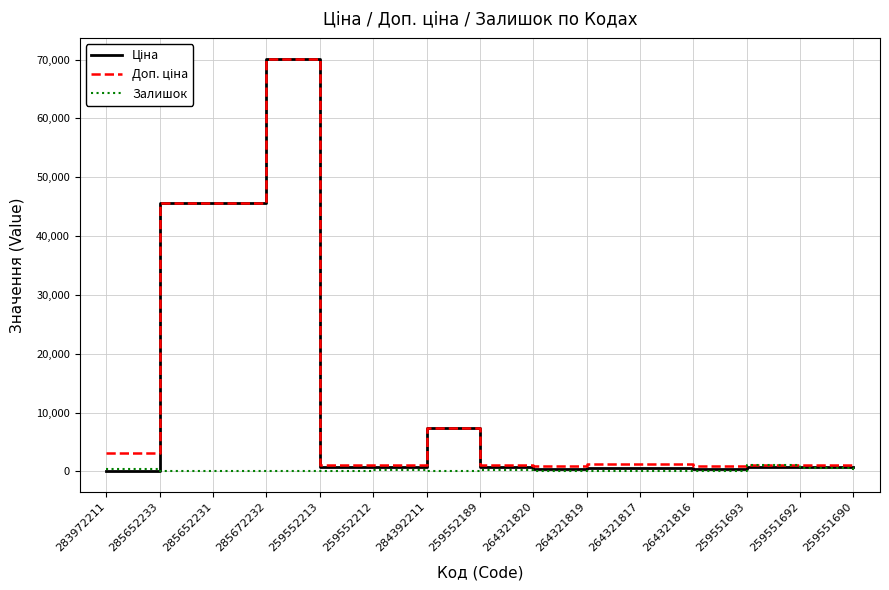

What is the maximum value shown in the chart?

70181.6